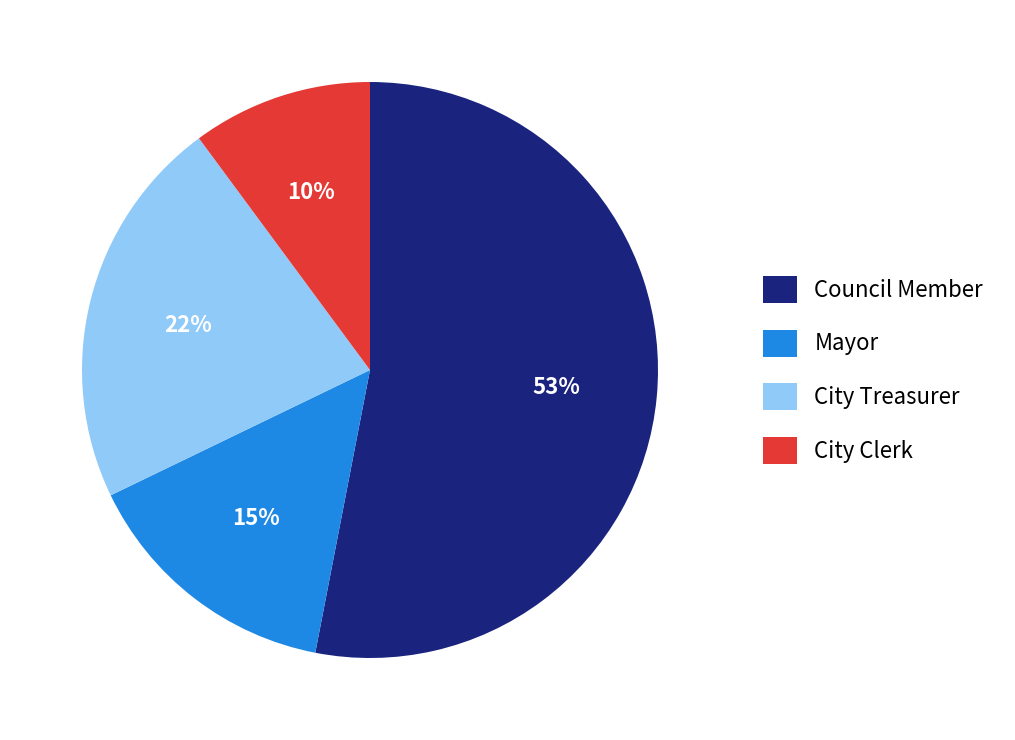

The Mayor slice represents 6% of the pie. True or false?

False